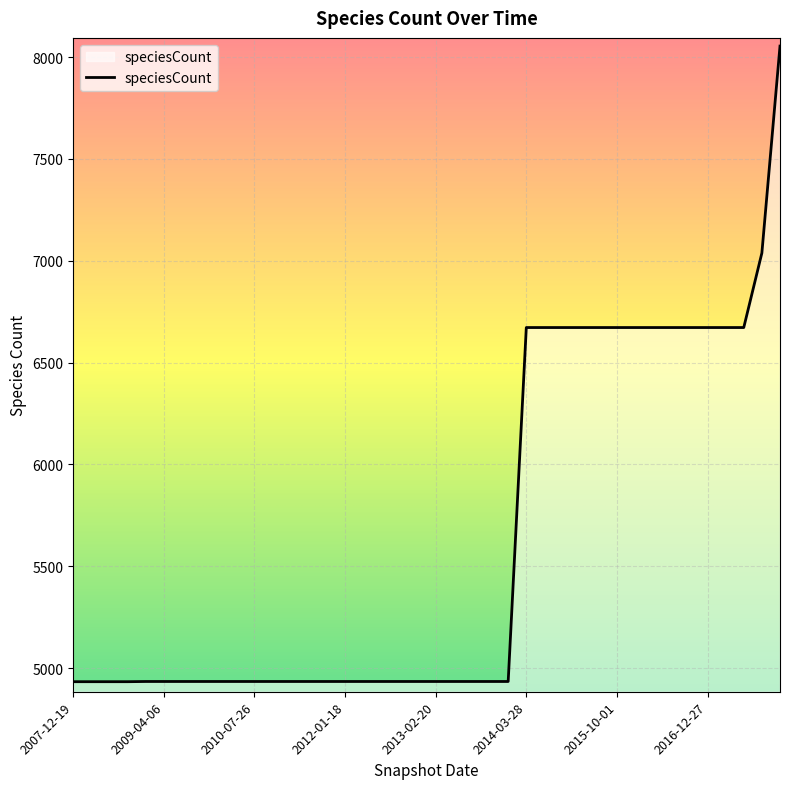

What is the minimum value shown in the chart?

4933